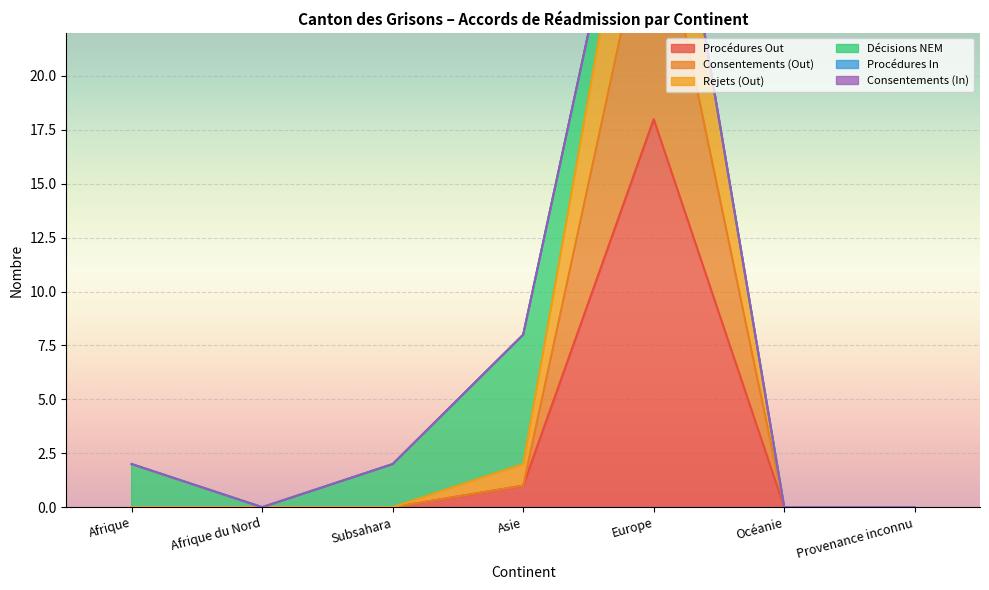

Which has a higher value, Asie or Afrique?

Asie